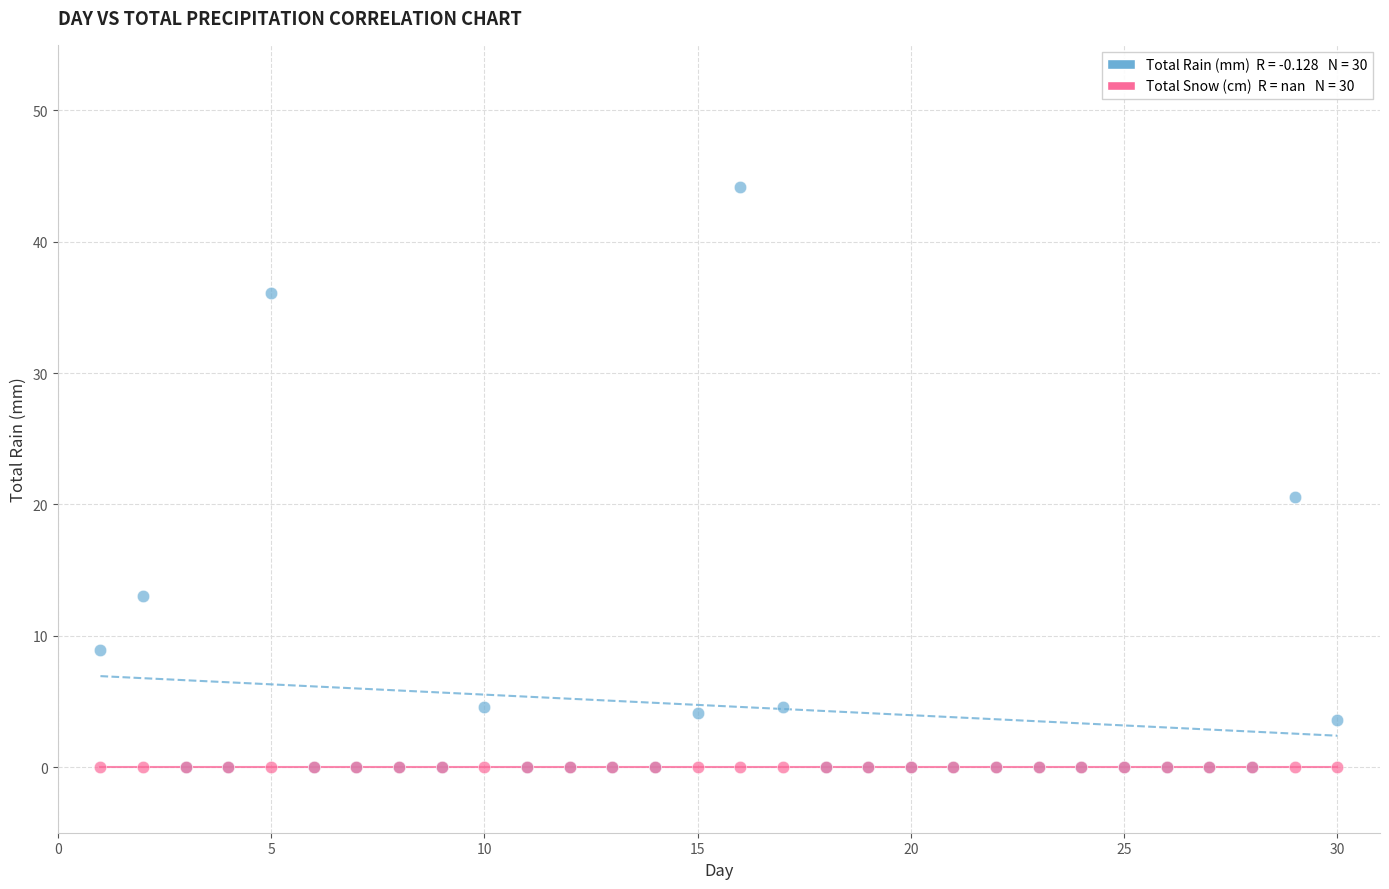

Across all series, what Y value is closest to 22?

20.6